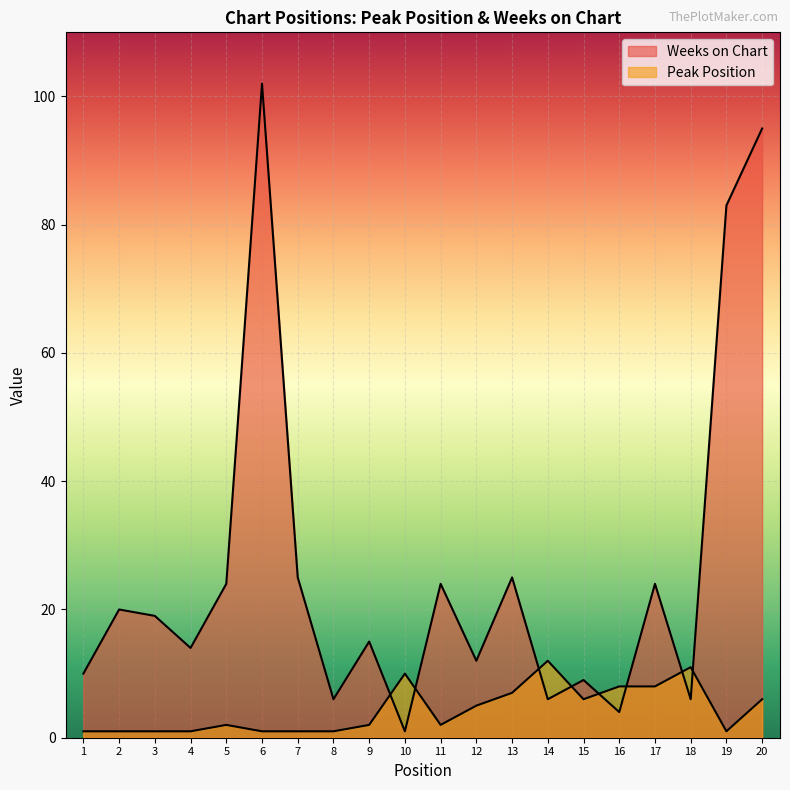

Which series ends up on top after the final intersection of Peak Position and Weeks on Chart?

Weeks on Chart